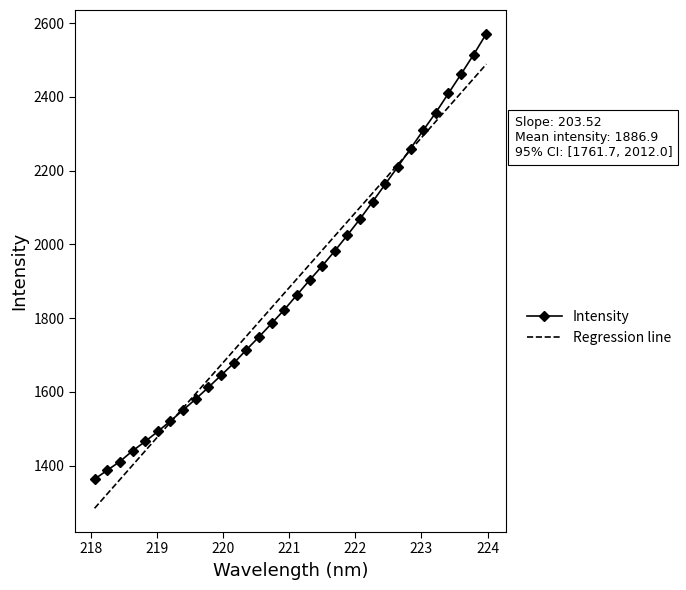

Rank the categories by value from lowest to highest.

218.0596, 218.2508, 218.442, 218.6332, 218.8244, 219.0156, 219.2067, 219.3979, 219.589, 219.7801, 219.9712, 220.1623, 220.3533, 220.5444, 220.7354, 220.9264, 221.1174, 221.3083, 221.4993, 221.6902, 221.8812, 222.0721, 222.263, 222.4538, 222.6447, 222.8355, 223.0264, 223.2172, 223.408, 223.5987, 223.7895, 223.9802